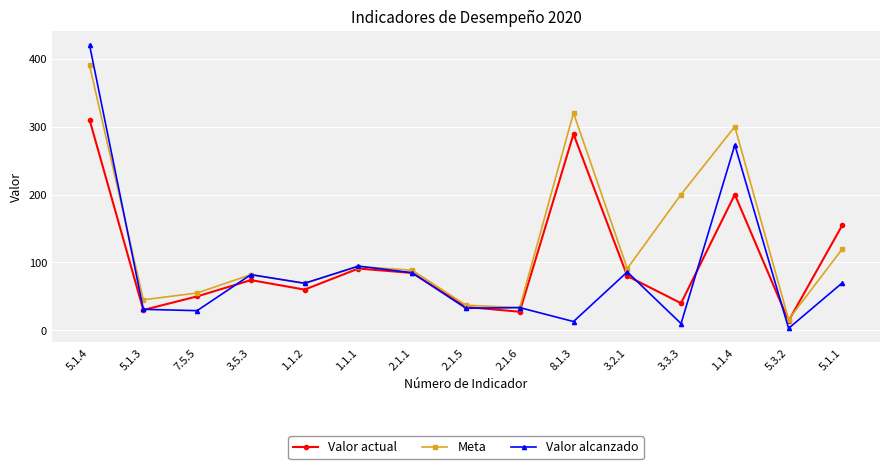

Between 1.1.1 and 5.3.2, which series saw the biggest shift?

Valor alcanzado